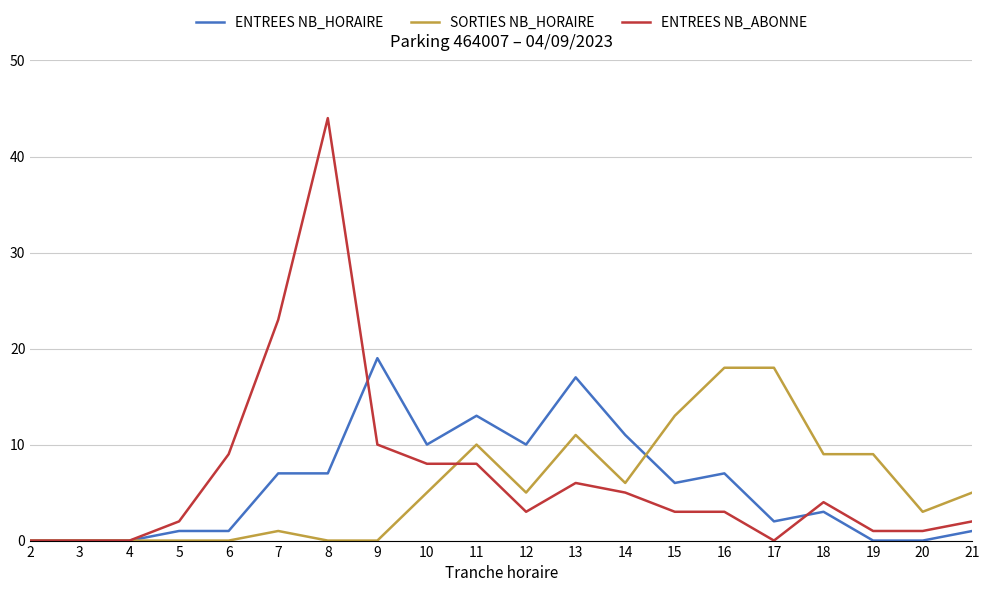

How many lines are shown in the chart?

3